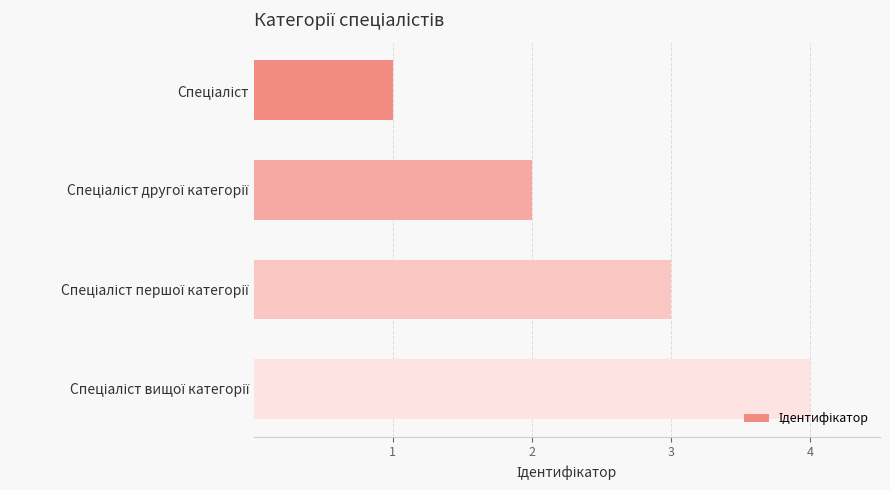

What is the difference between the maximum and minimum values?

3